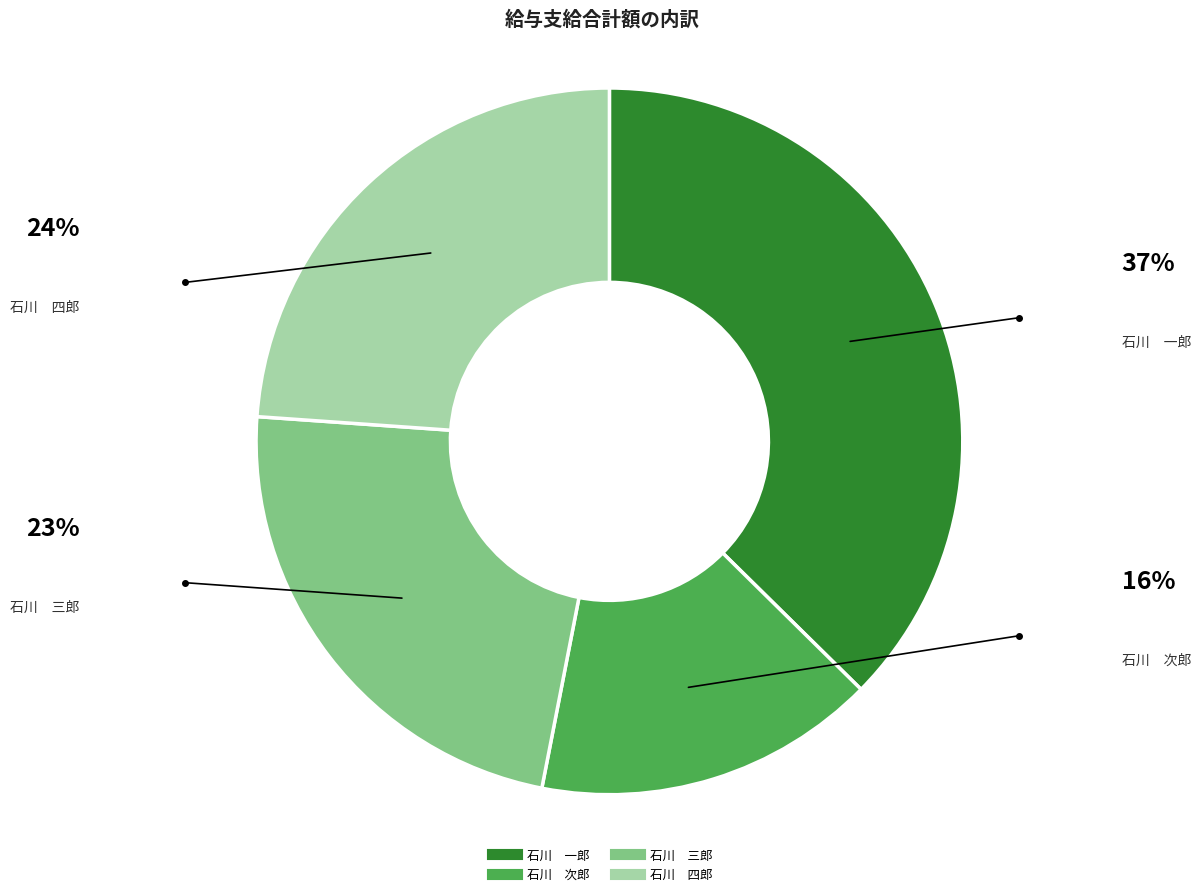

True or false: 石川 三郎 accounts for 23% of the total.

True